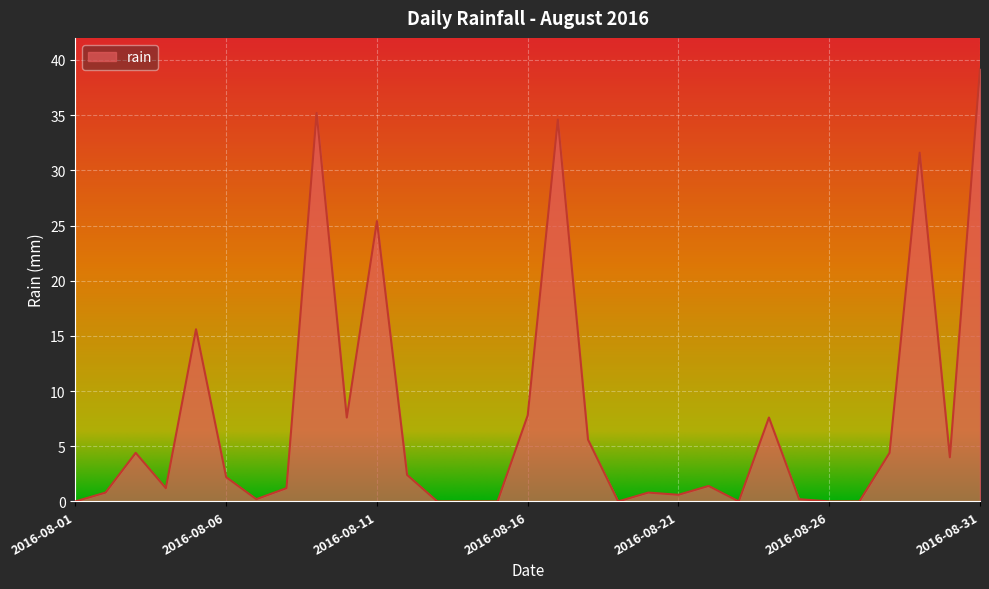

What is the average value?

7.5